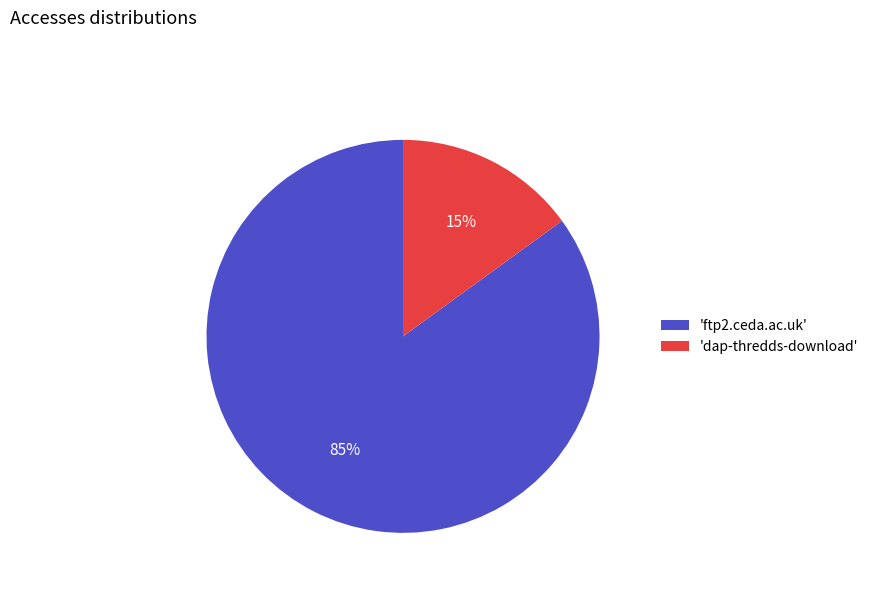

To the nearest percent, what percentage of the pie is 'ftp2.ceda.ac.uk'?

85%